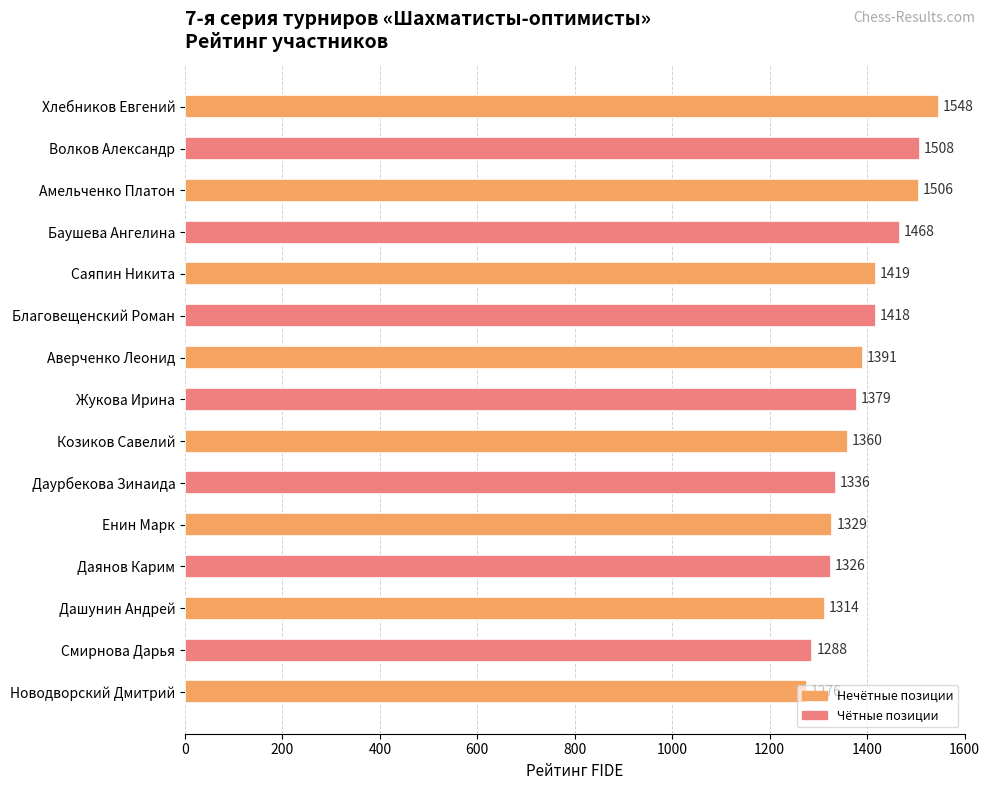

What is the difference between the second highest and second lowest values?

220